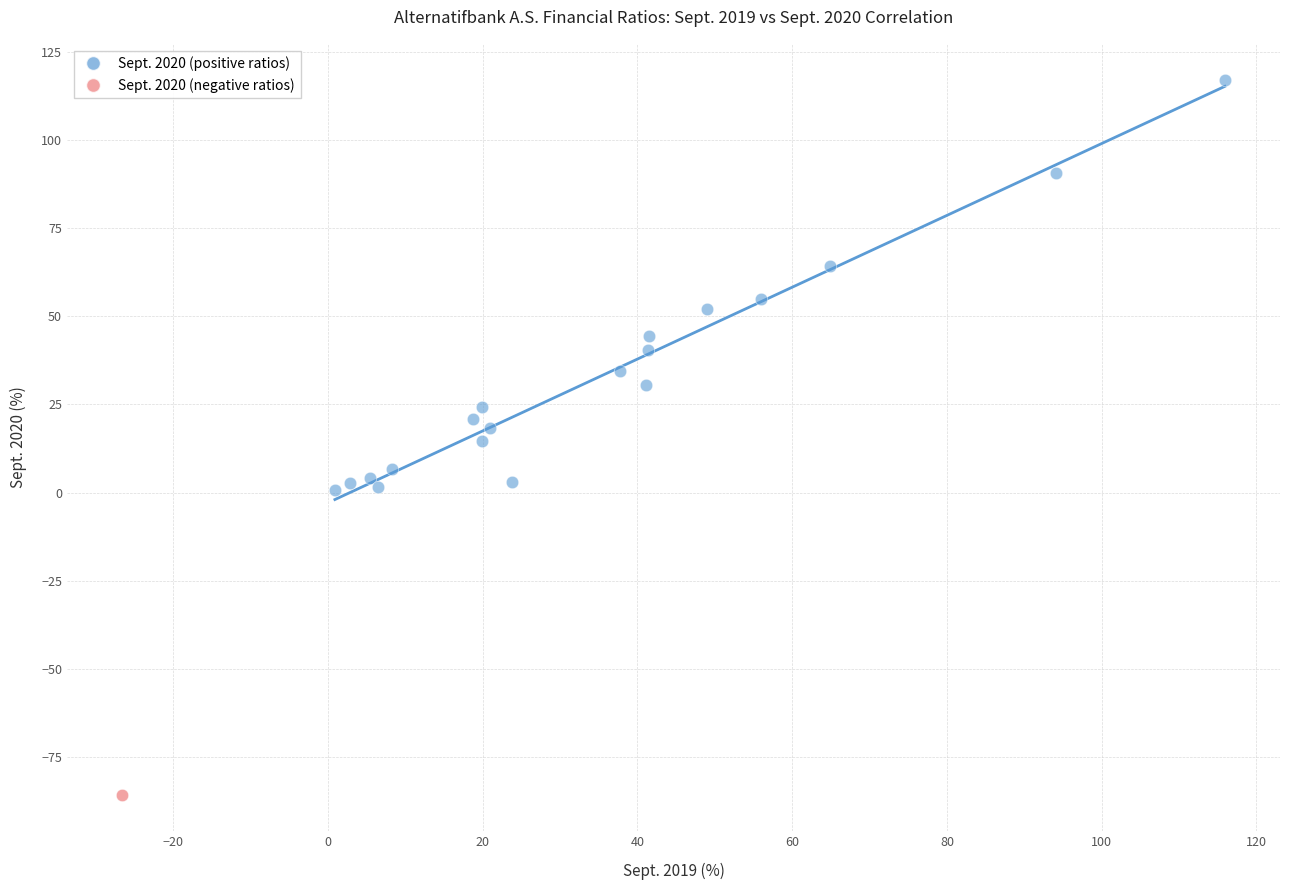

What are all the series names shown in the legend?

Sept. 2020 (positive ratios), Sept. 2020 (negative ratios)